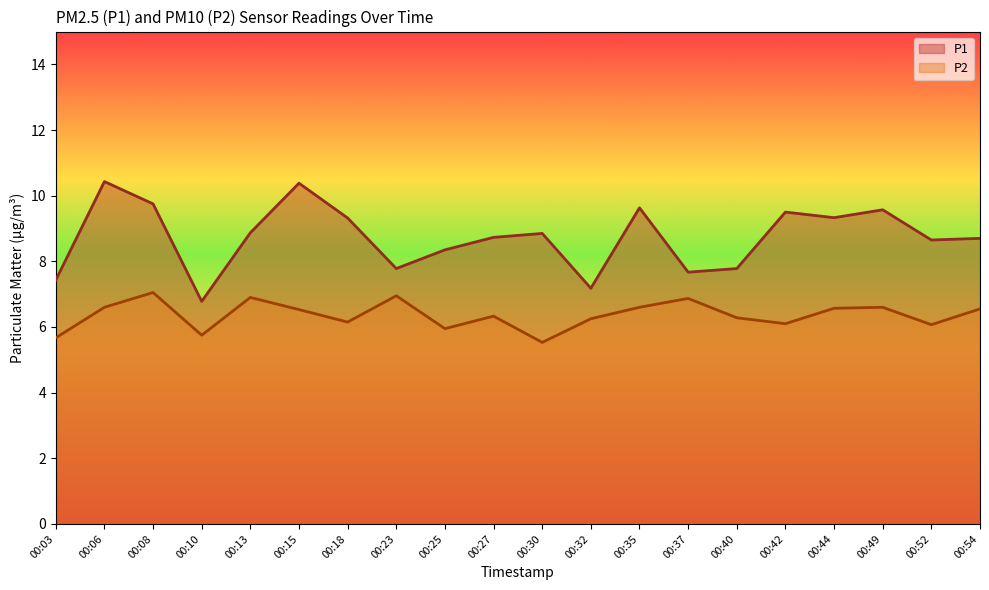

Reading left to right, extract all data points from this chart.

P1: 00:03=7.4	00:06=10.4	00:08=9.8	00:10=6.8	00:13=8.9	00:15=10.4	00:18=9.3	00:23=7.8	00:25=8.3	00:27=8.7	00:30=8.8	00:32=7.2	00:35=9.6	00:37=7.7	00:40=7.8	00:42=9.5	00:44=9.3	00:49=9.6	00:52=8.7	00:54=8.7
P2: 00:03=5.7	00:06=6.6	00:08=7.0	00:10=5.8	00:13=6.9	00:15=6.5	00:18=6.2	00:23=7.0	00:25=6.0	00:27=6.3	00:30=5.5	00:32=6.2	00:35=6.6	00:37=6.9	00:40=6.3	00:42=6.1	00:44=6.6	00:49=6.6	00:52=6.1	00:54=6.5